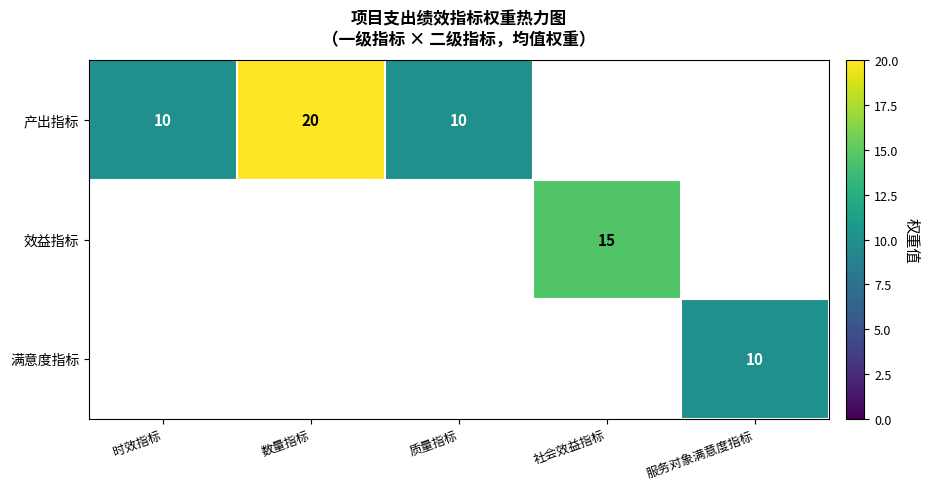

What is the sum of the 产出指标 values at 质量指标 and 时效指标?

20